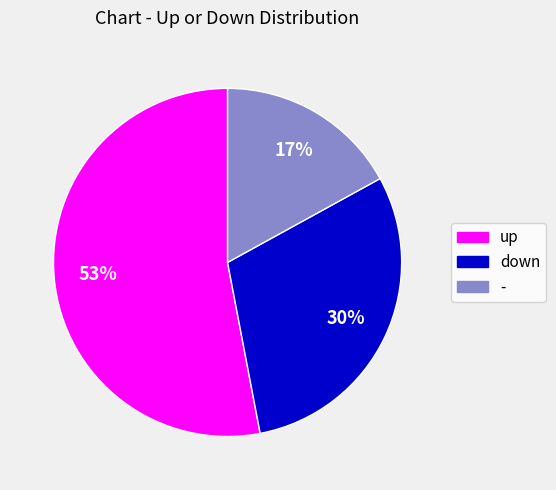

Which has a higher value, down or -?

down